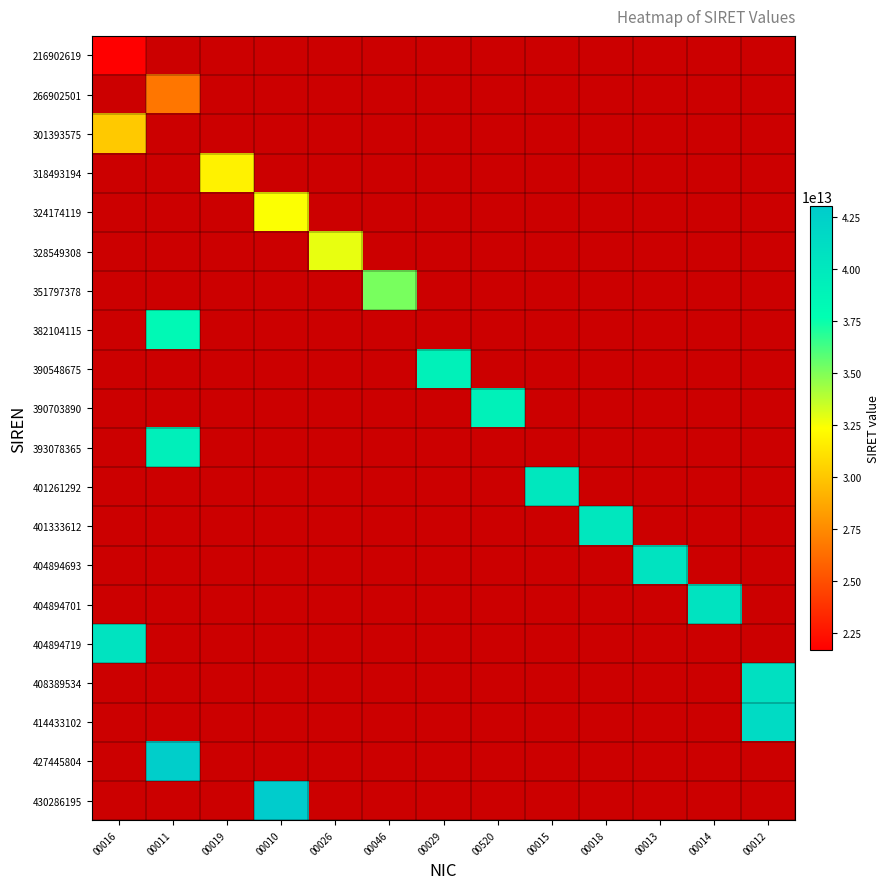

List the series in order of their peak value, highest first.

430286195, 427445804, 414433102, 408389534, 404894719, 404894701, 404894693, 401333612, 401261292, 393078365, 390703890, 390548675, 382104115, 351797378, 328549308, 324174119, 318493194, 301393575, 266902501, 216902619